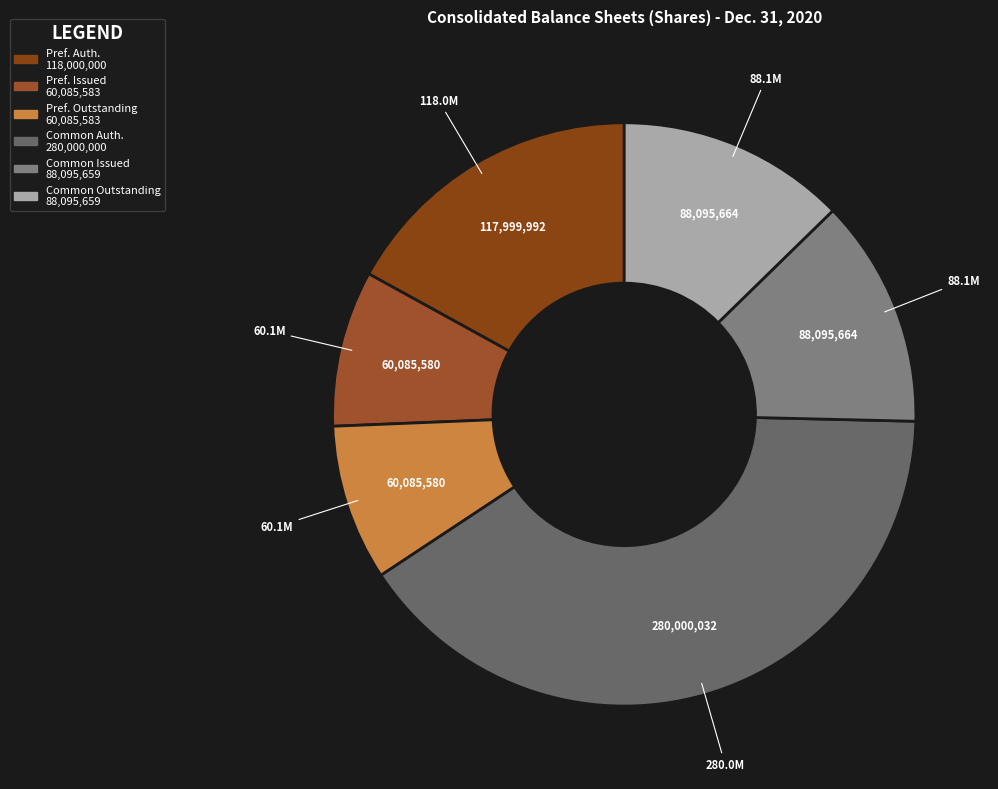

How many segments does this pie chart have?

6